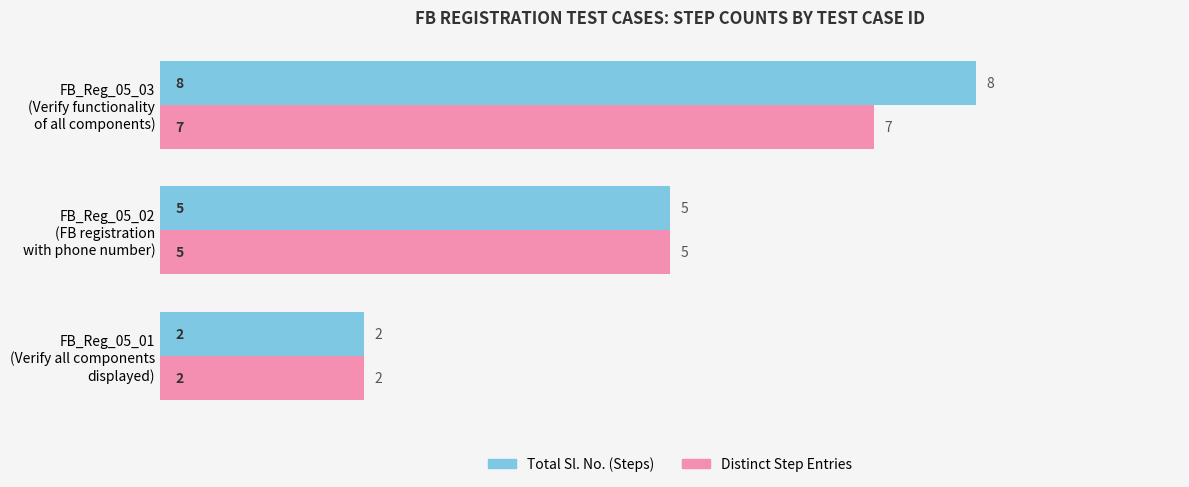

What is the average value of the Distinct Step Entries series?

5